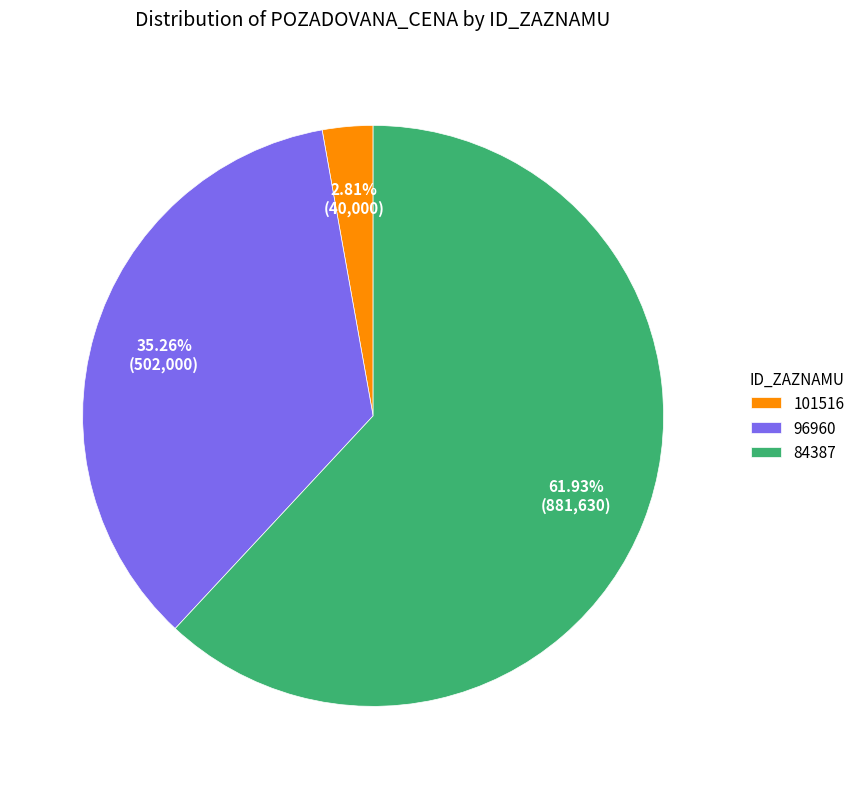

Count the number of slices in the pie.

3